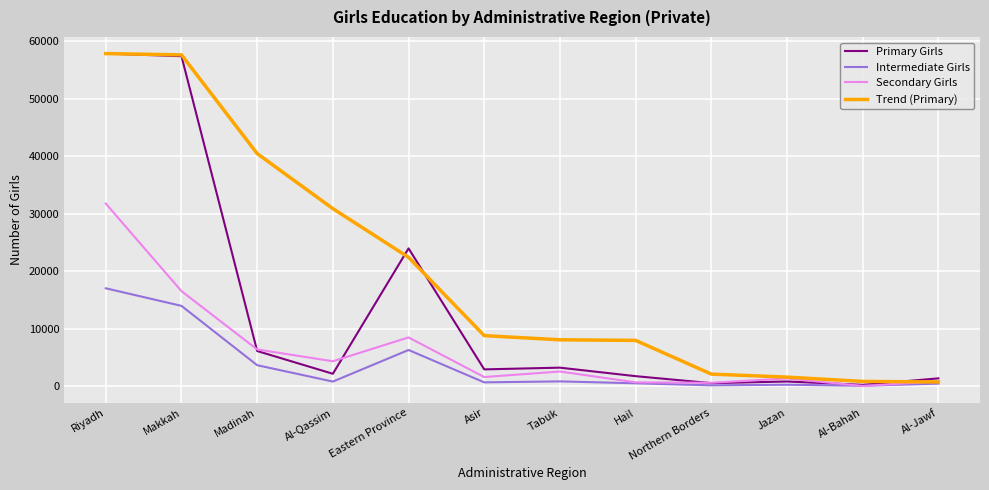

What is the lowest value of the Intermediate Girls series?

40.0